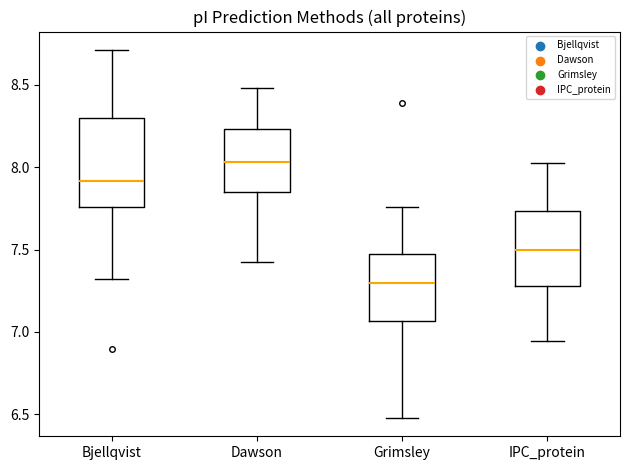

Reading left to right, transcribe this box plot: for each box, give where its median line is, the range the box spans, and where its two whiskers end, as read against the y-axis. The values are not printed on the chart, so give them approximately, as read against the axis.

Bjellqvist: median 7.90, box 7.75 to 8.30, whiskers 7.30 to 8.70
Dawson: median 8.05, box 7.85 to 8.25, whiskers 7.40 to 8.50
Grimsley: median 7.30, box 7.05 to 7.50, whiskers 6.50 to 7.75
IPC_protein: median 7.50, box 7.30 to 7.75, whiskers 6.95 to 8.00